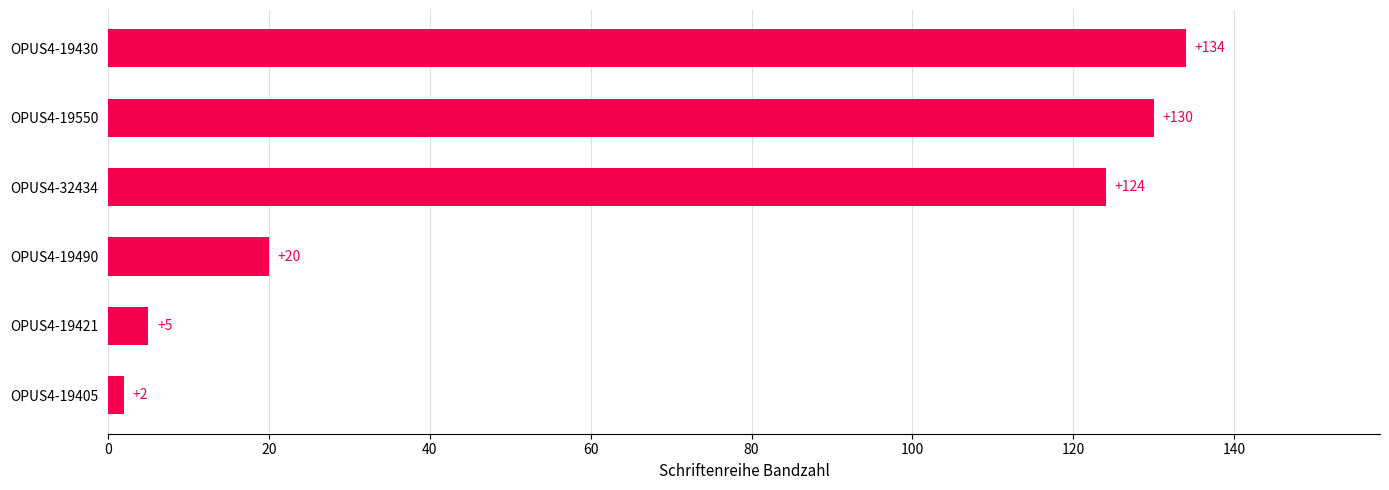

Is it true that the value at OPUS4-19405 is 2?

True